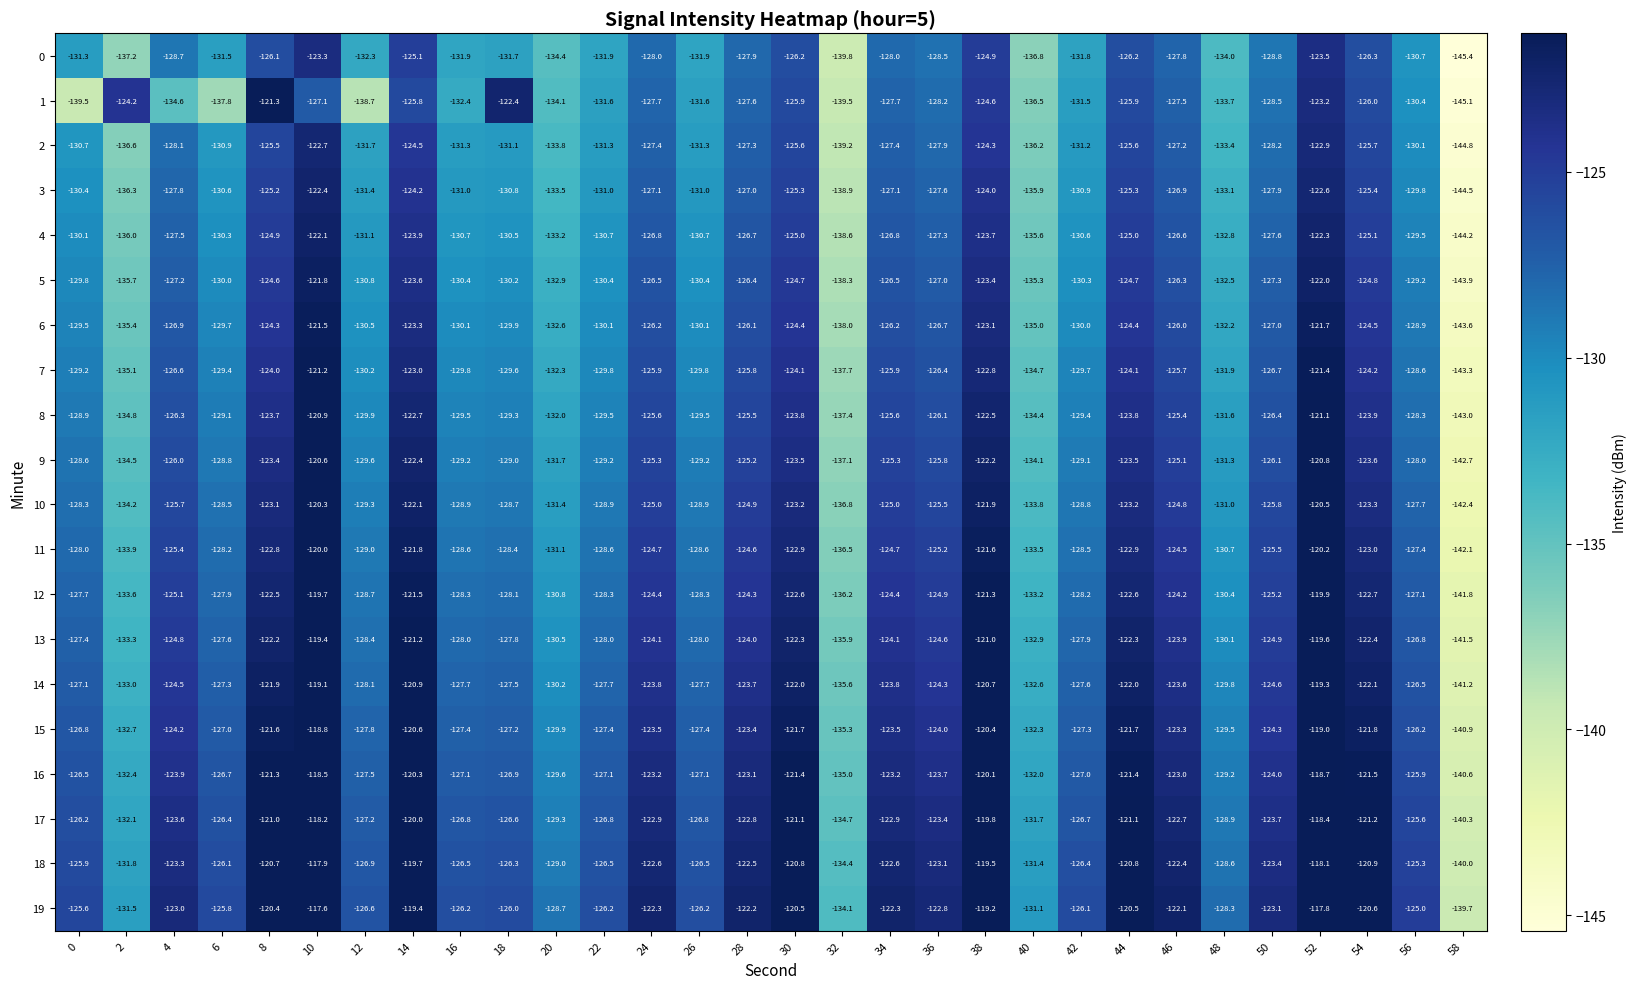

What value does the 13 series have at 10?

-119.4